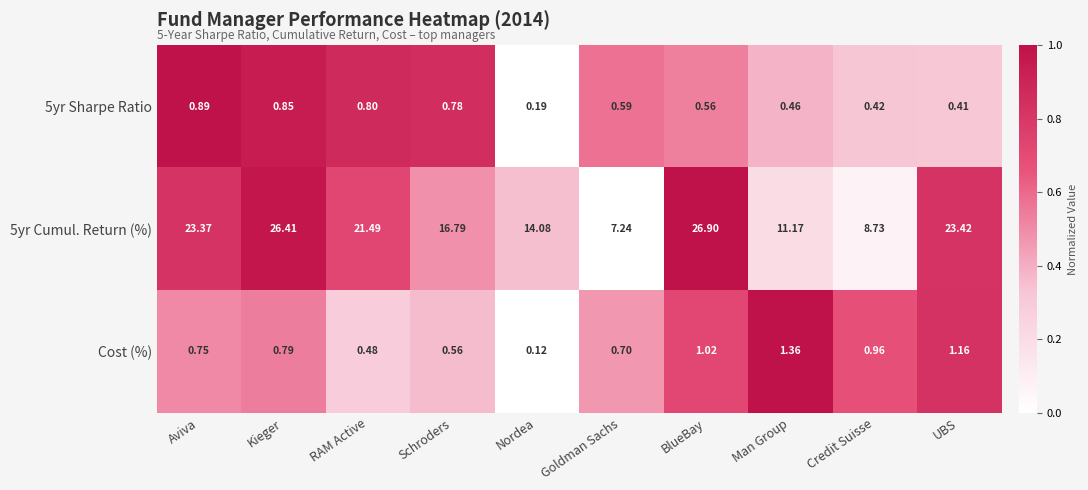

List the labels in order of 5yr Cumul. Return (%) value, largest first.

BlueBay, Kieger, UBS, Aviva, RAM Active, Schroders, Nordea, Man Group, Credit Suisse, Goldman Sachs